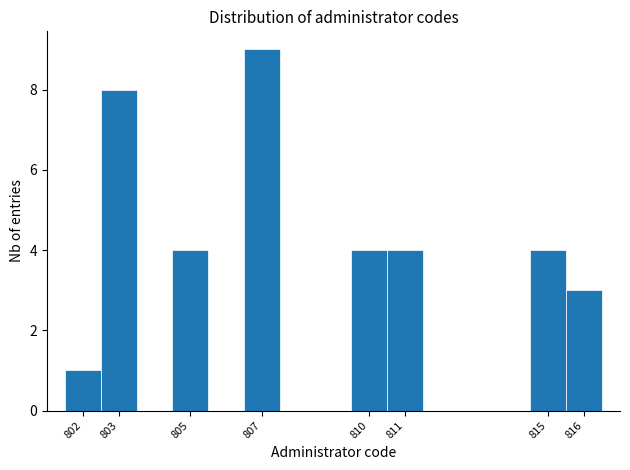

Which range on the x-axis has the tallest bar?

806.5 to 807.5